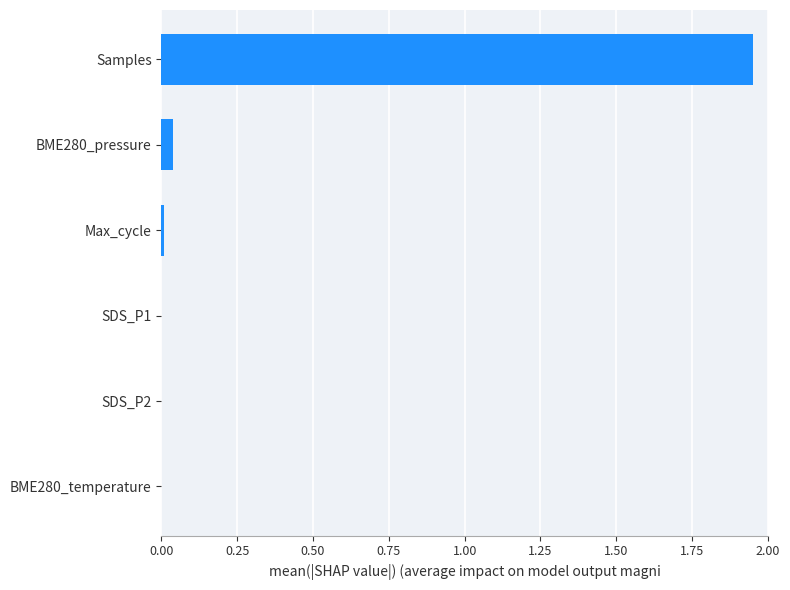

Is it true that the value at SDS_P1 is 0.0?

True